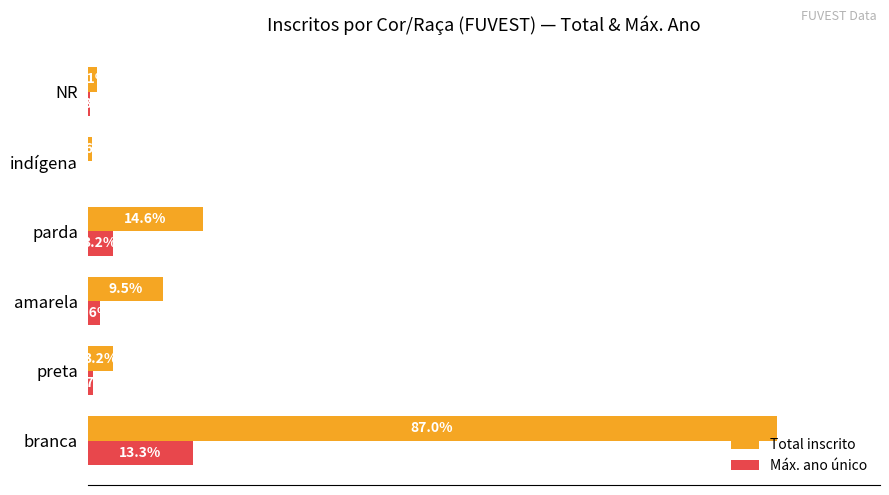

What are all the series names shown in the legend?

Total inscrito, Máx. ano único